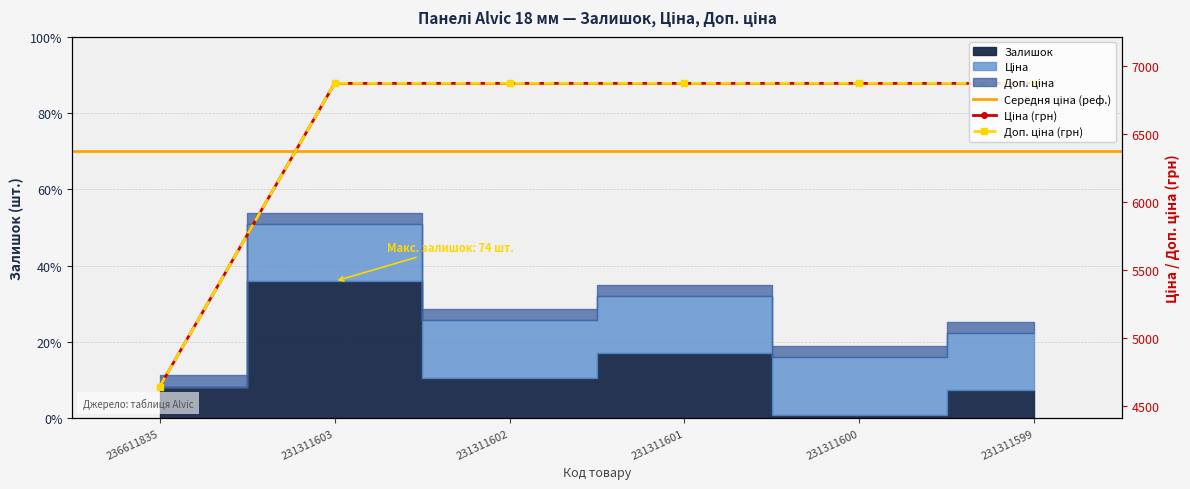

Which series has the largest total across all categories?

Доп. ціна